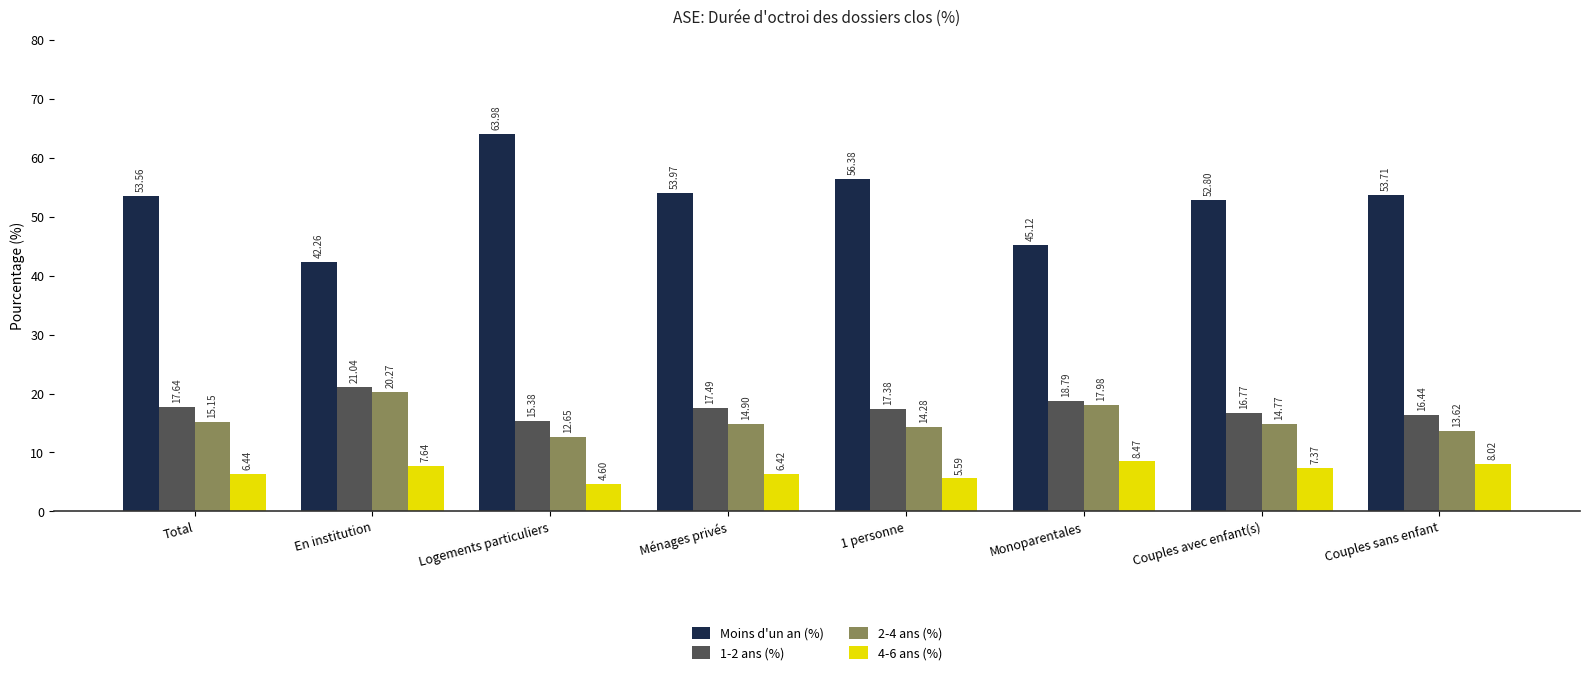

What is the spread (max minus min) of values at Logements particuliers?

59.4